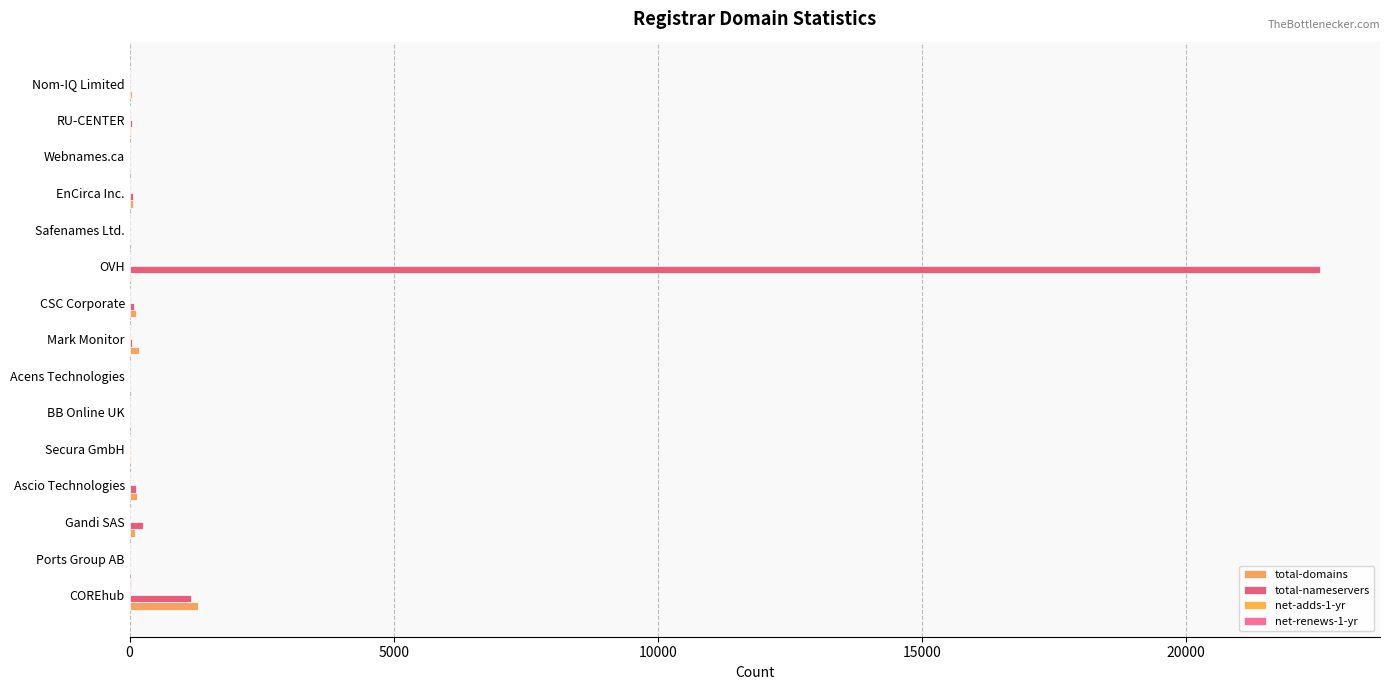

At how many categories does at least one series exceed 22508?

1